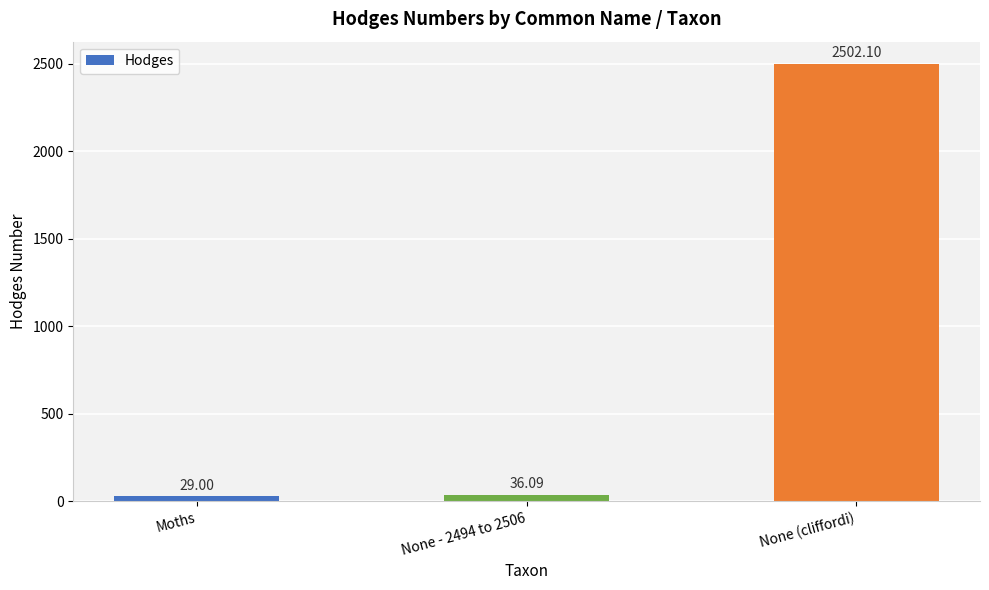

How many data points are above 36?

2